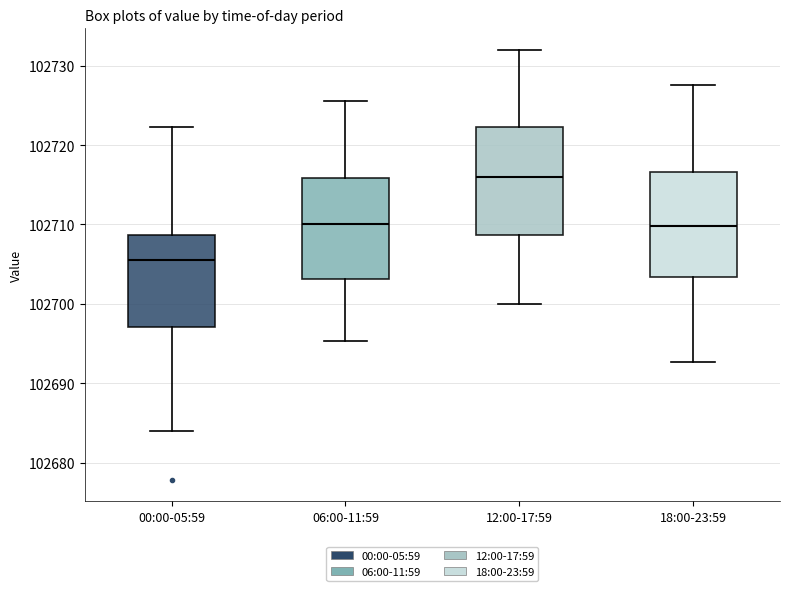

Where is the upper edge of the box for 18:00-23:59 on the y-axis? The values are not printed on the chart, so give them approximately, as read against the axis.

102717